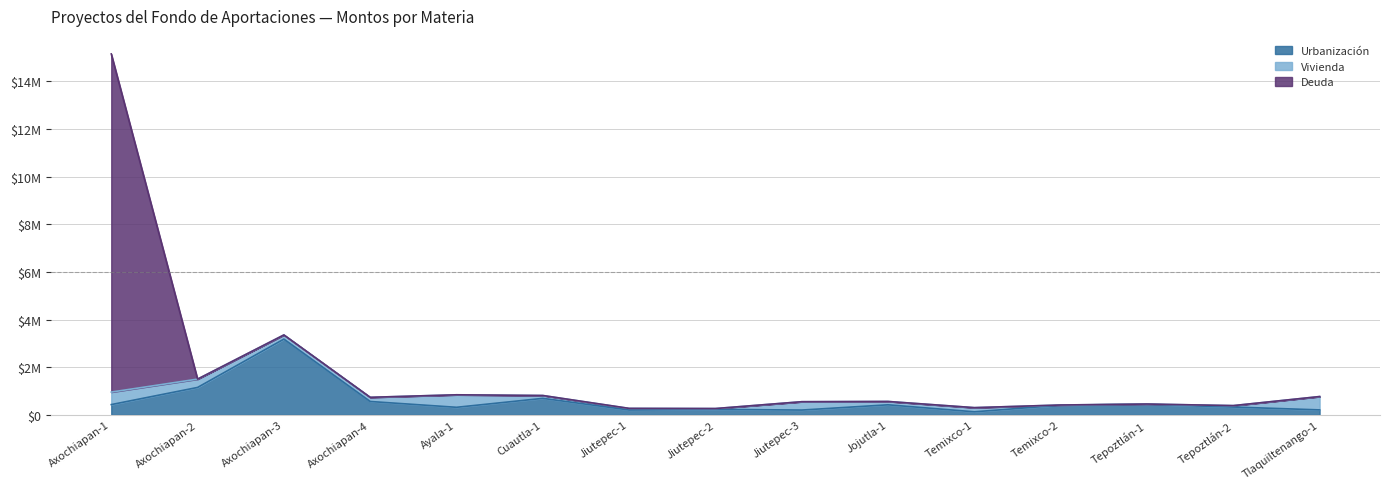

The Vivienda series shows 11456.2 at Temixco-2. True or false?

False